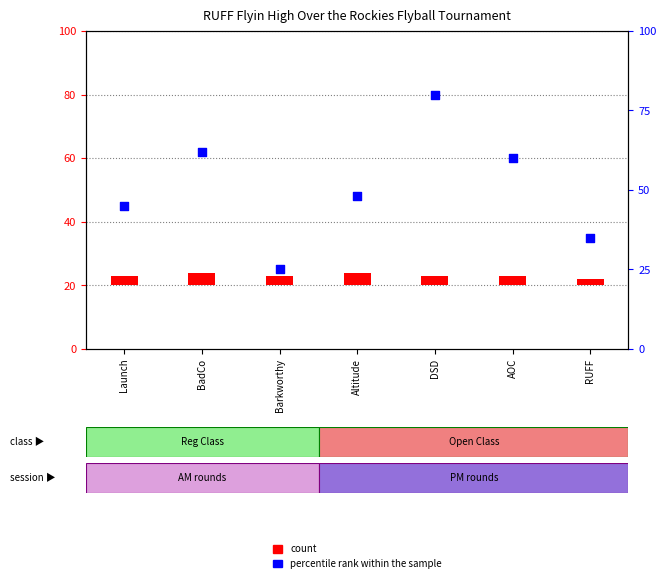

Which series has the largest Y range (max minus min)?

percentile rank within the sample